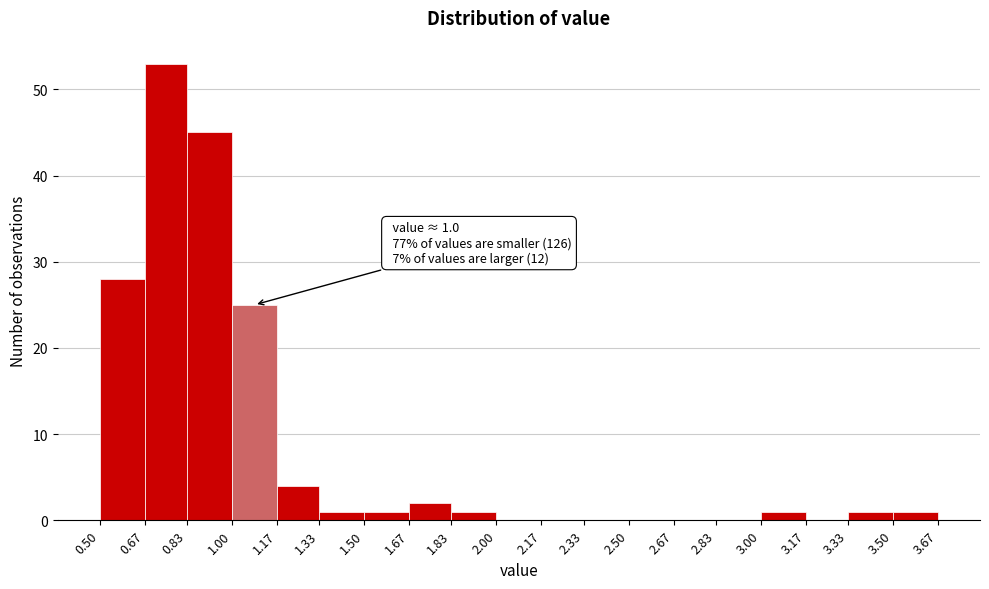

Over which range of the x-axis is the bar tallest?

0.67 to 0.83